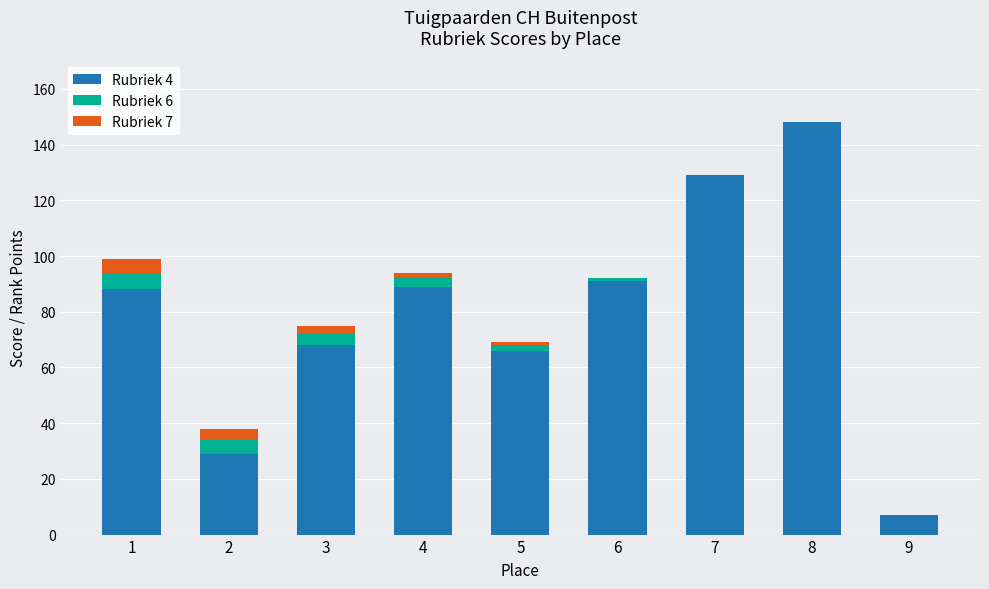

What value does the Rubriek 4 series have at 4, to the nearest 10?

90